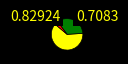

Does any single category account for the majority?

Yes